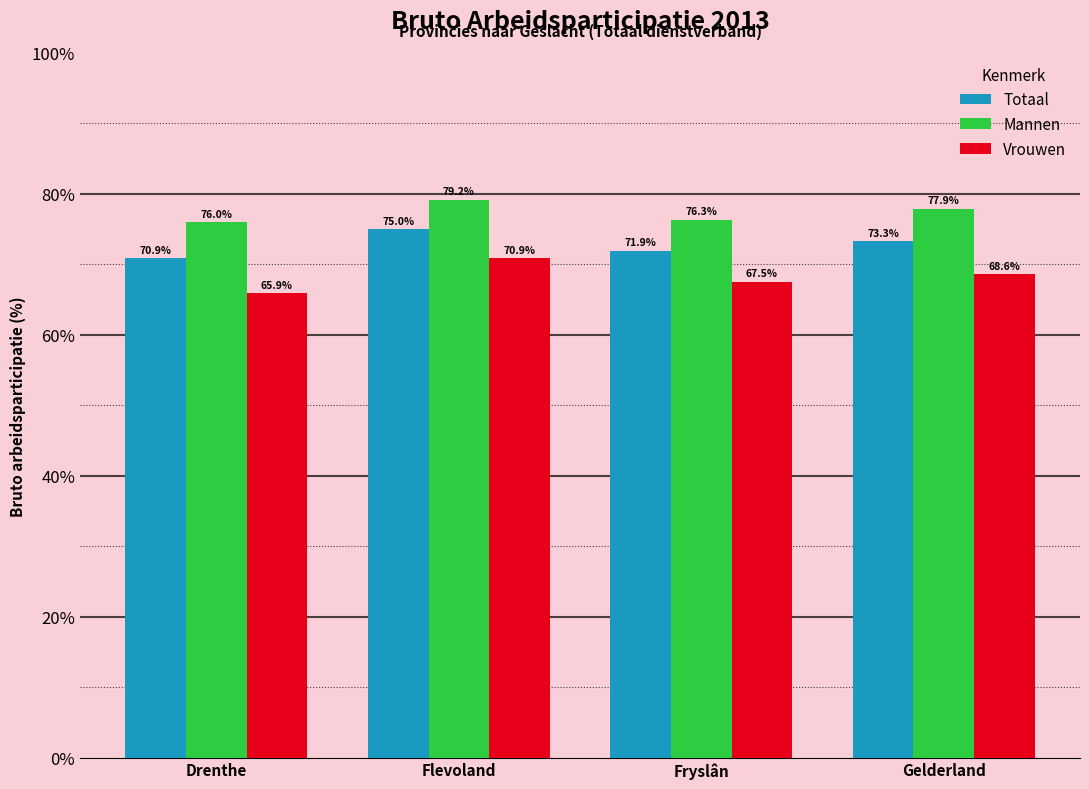

At which category is the sum across all series the highest?

Flevoland